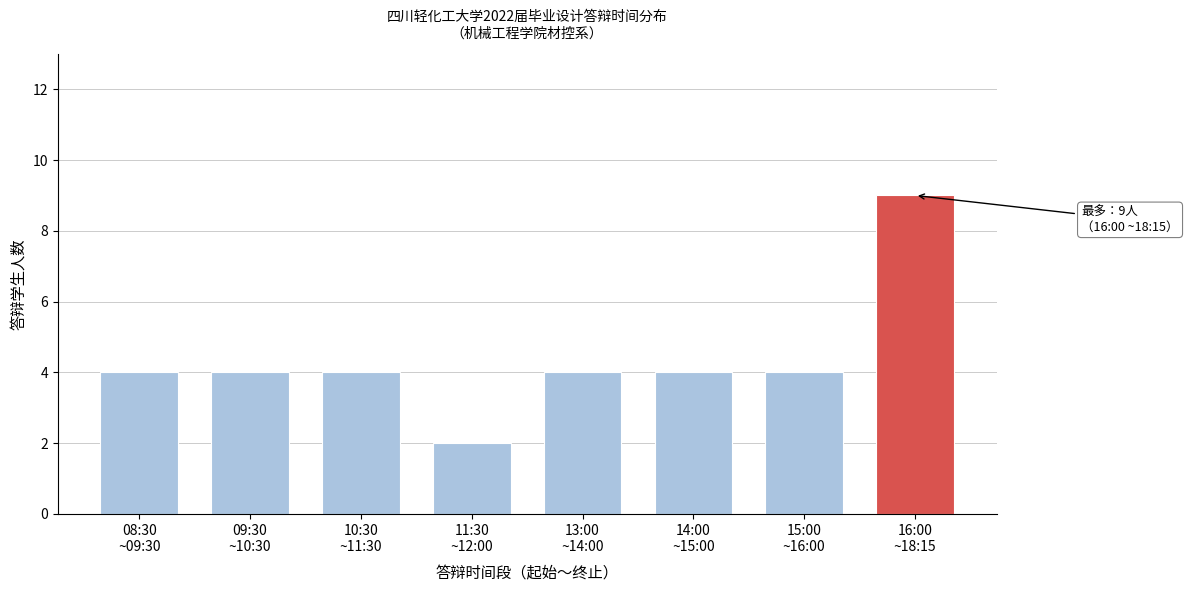

Reading left to right, list all the values displayed in this chart.

4	4	4	2	4	4	4	9